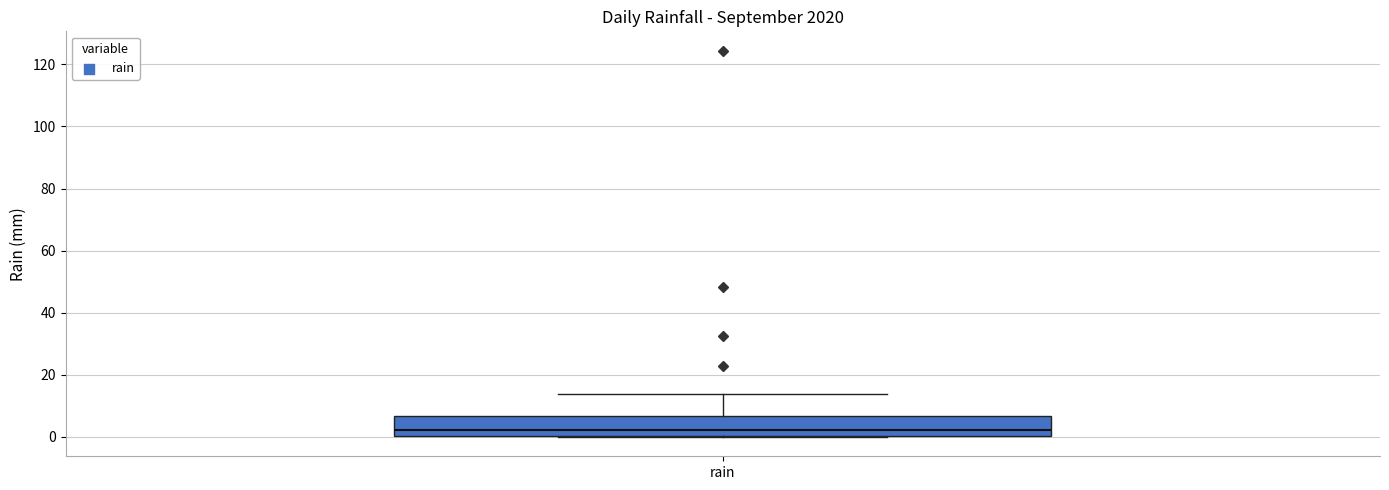

Transcribe this box plot: give where the median line is, the range the box spans, and where the two whiskers end, as read against the y-axis. The values are not printed on the chart, so give them approximately, as read against the axis.

median 2, box 0 to 6, whiskers 0 to 14